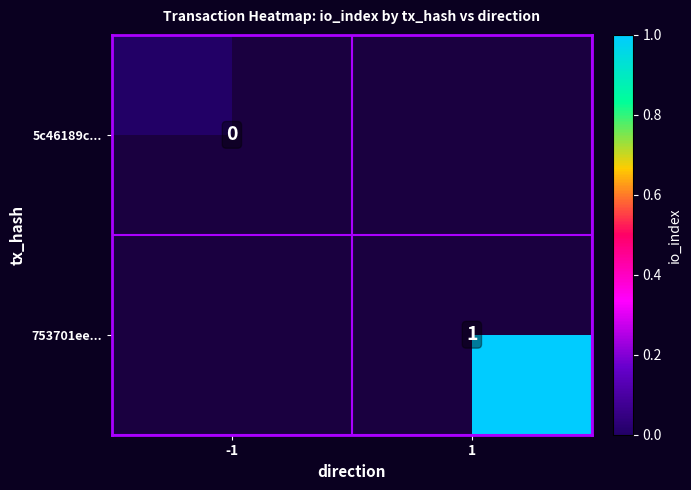

Is it true that 753701ee... equals 1 at 1?

True